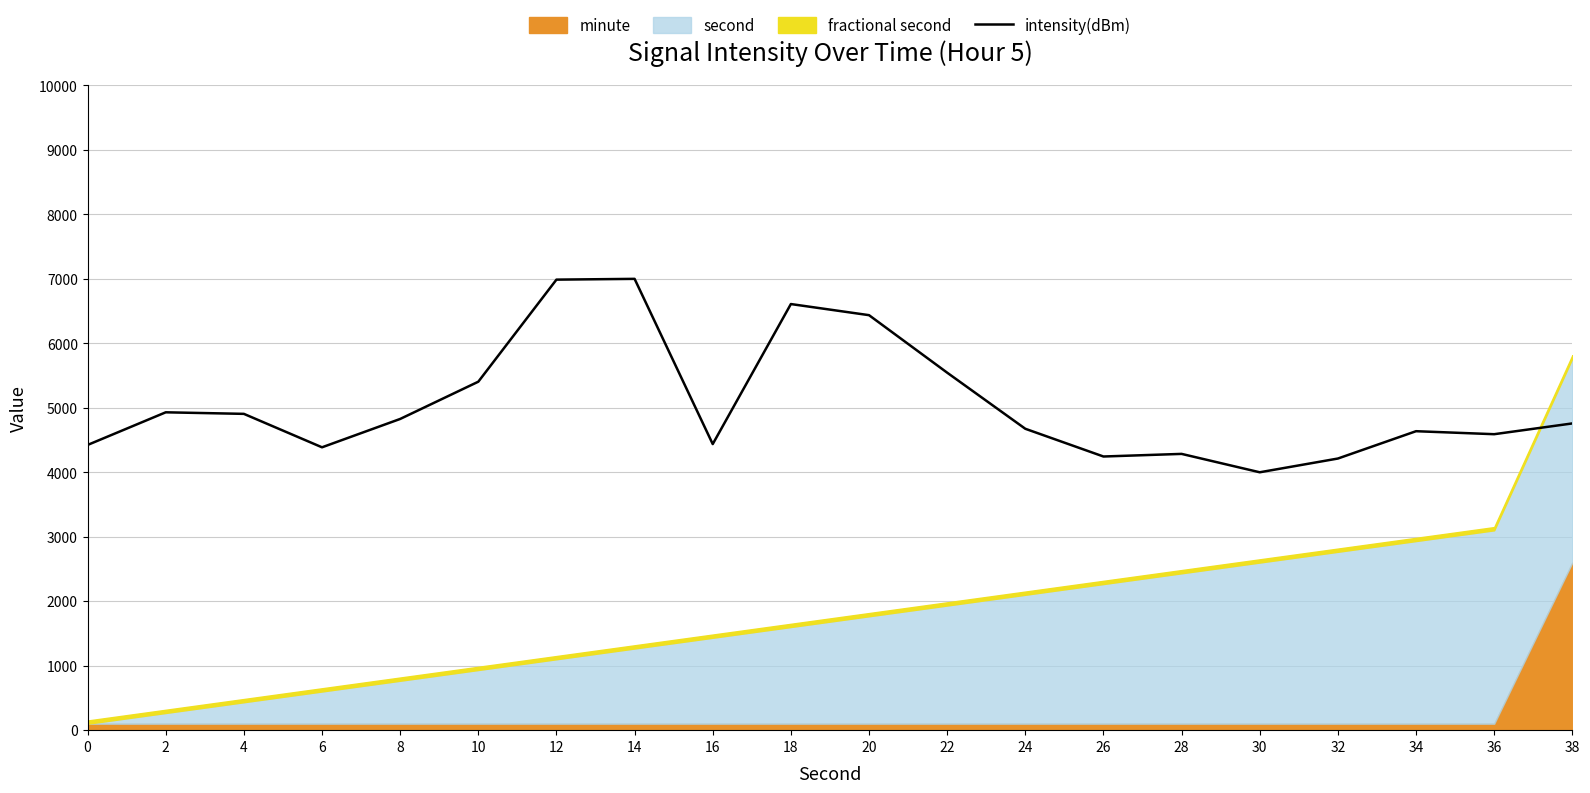

List the labels in order of value, largest first.

14, 12, 18, 20, 22, 10, 2, 4, 8, 38, 24, 34, 36, 16, 0, 6, 28, 26, 32, 30